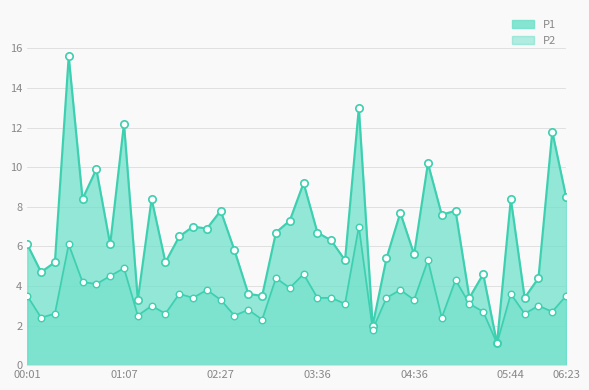

Which series contains the highest Y value?

P1